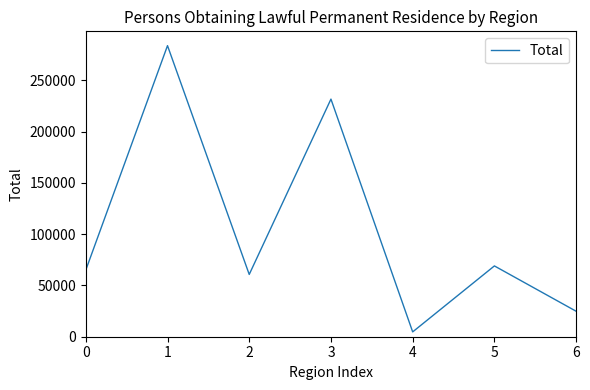

Reading left to right, transcribe all the data shown in this chart.

64983	283898	60744	231750	4715	69058	24854